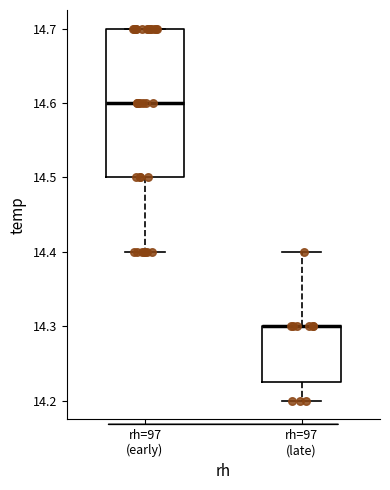

Which box is the tallest, from its lower edge to its upper edge?

rh=97 (early)